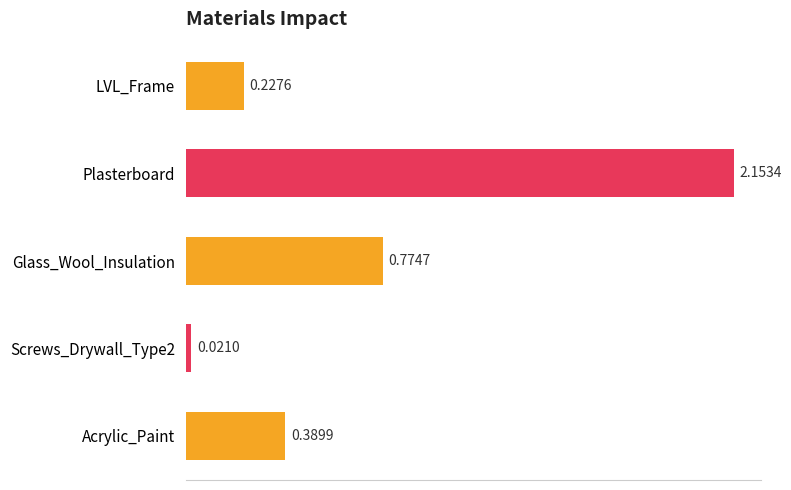

What is the change in value from LVL_Frame to Acrylic_Paint?

+0.2